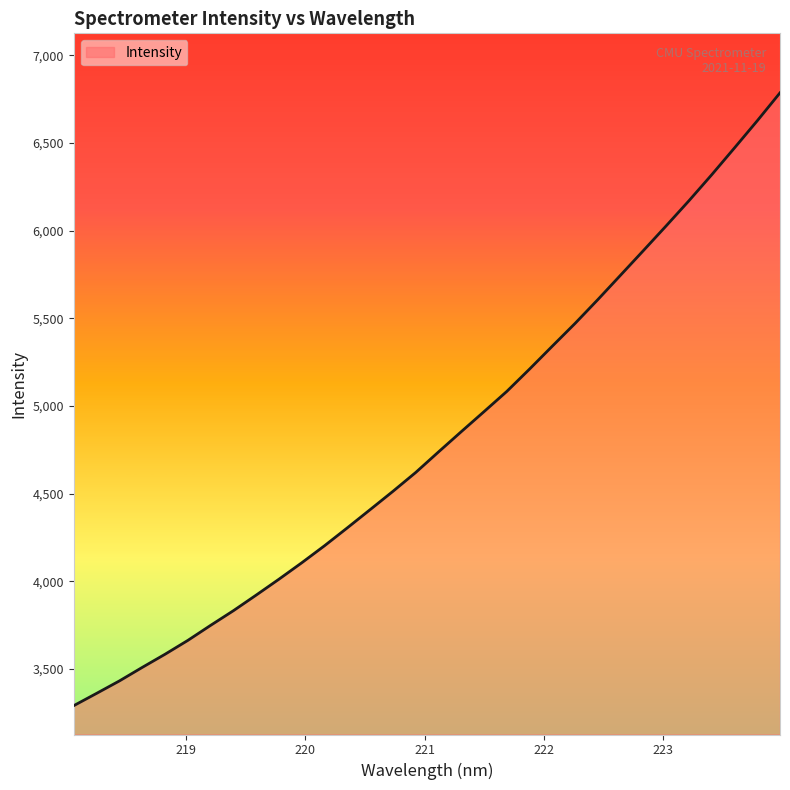

Does the chart display data point markers on the line(s)?

No